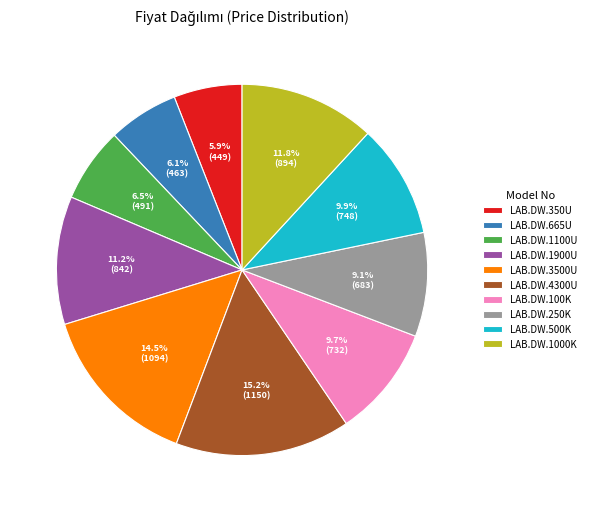

To the nearest percent, what is the difference between the largest and smallest slice percentages?

9%